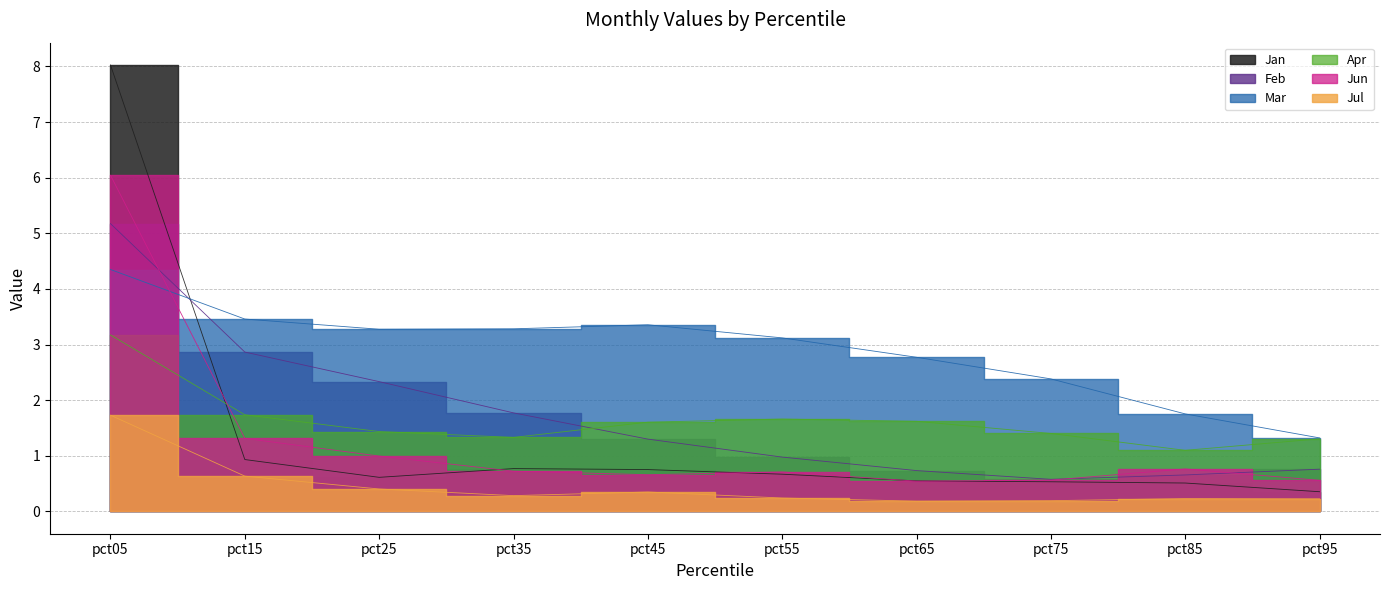

True or false: Jul has more than 0 interior local peaks.

True